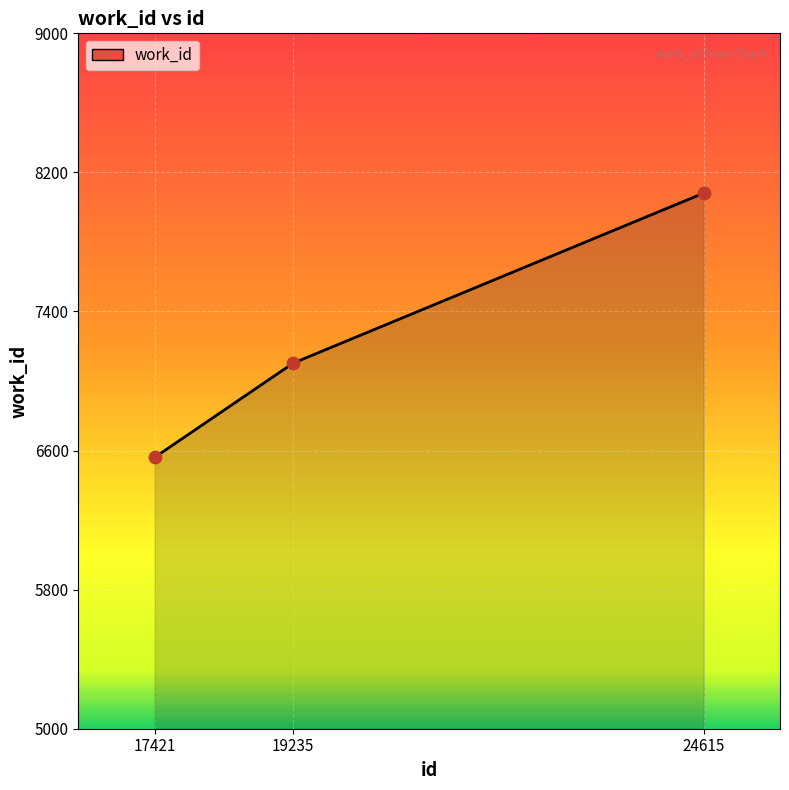

What is the change in value from 17421 to 19235?

+542